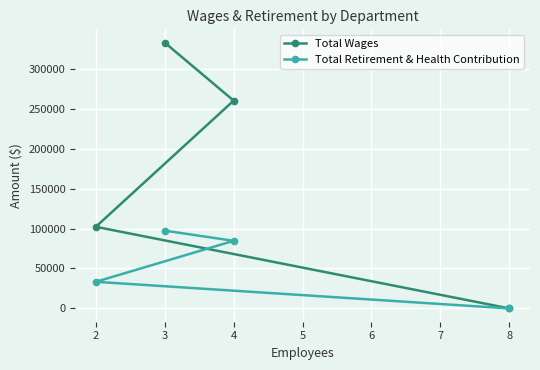

Which category has the highest value in the Total Wages series?

3